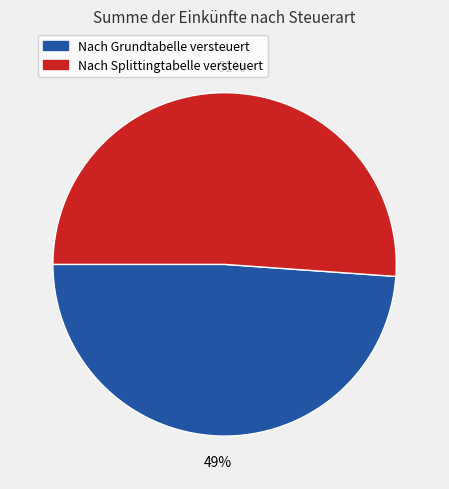

Between Nach Grundtabelle versteuert and Nach Splittingtabelle versteuert, which is larger?

Nach Splittingtabelle versteuert